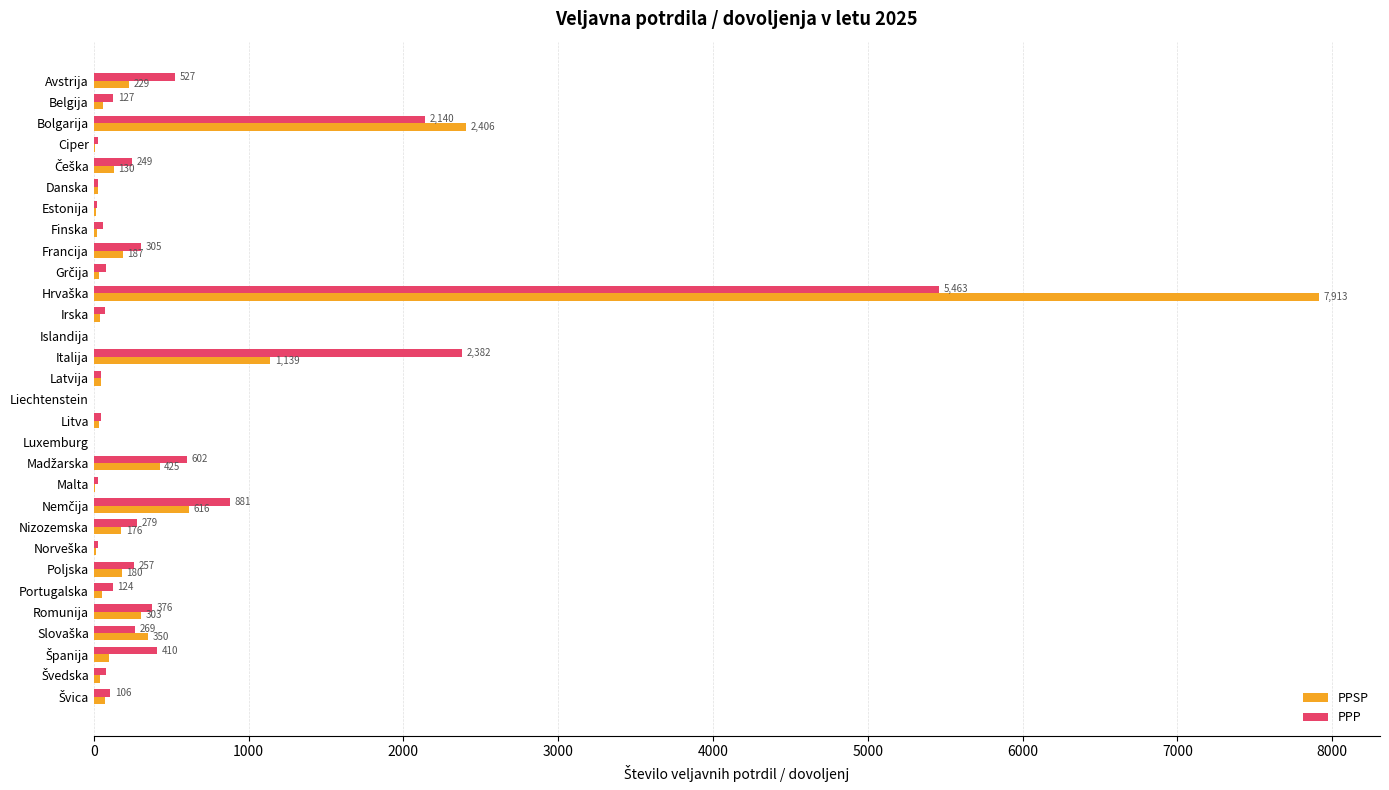

What is the greatest value displayed?

7913